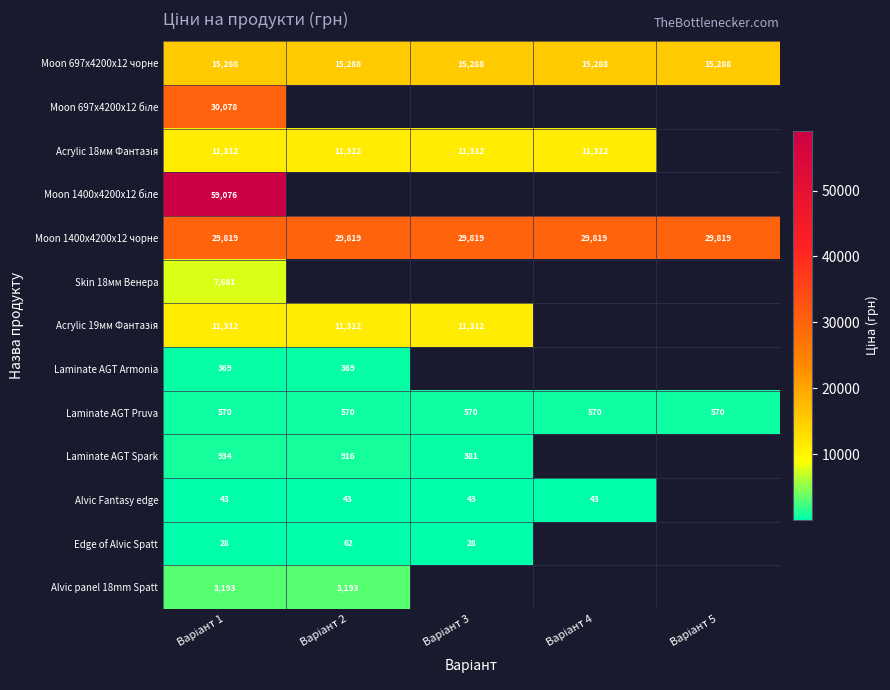

What is the sum of all Laminate AGT Pruva values?

2850